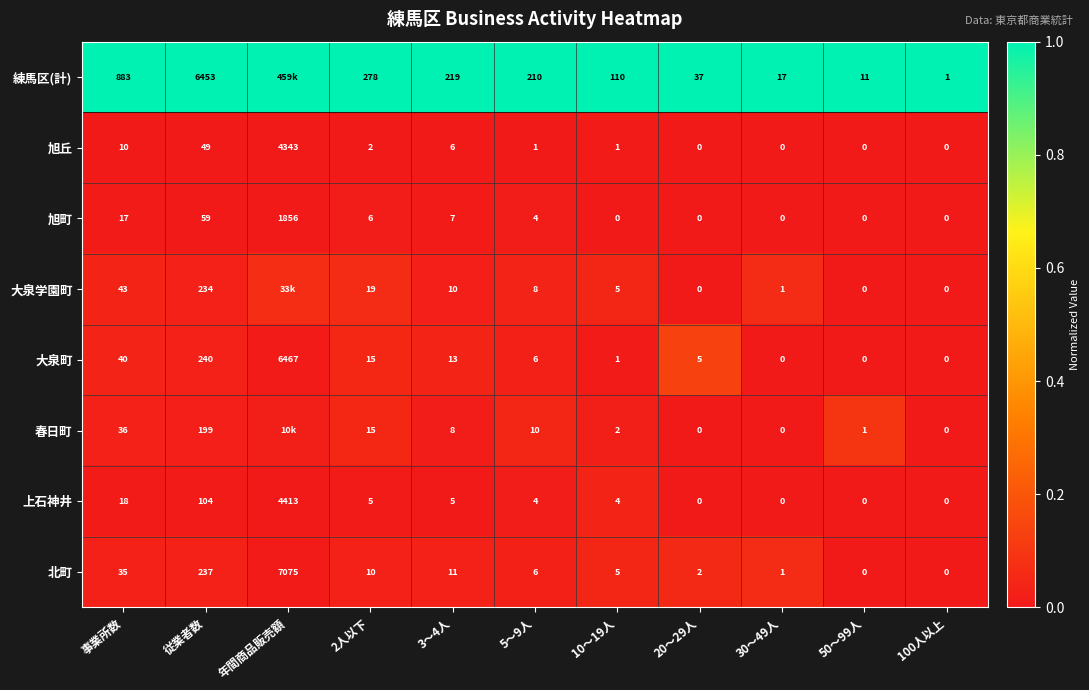

The value of 北町 at 20〜29人 is 0.1. True or false?

False